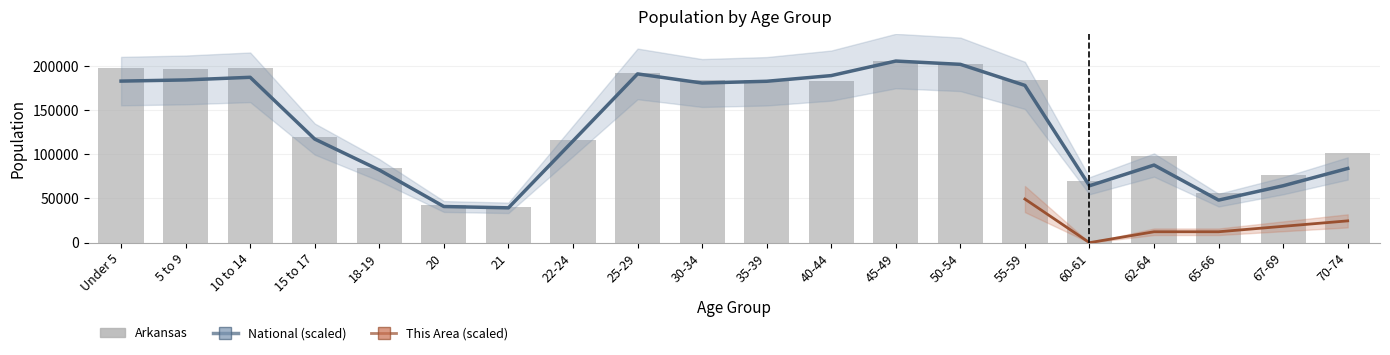

Which series has the largest range (max minus min)?

National